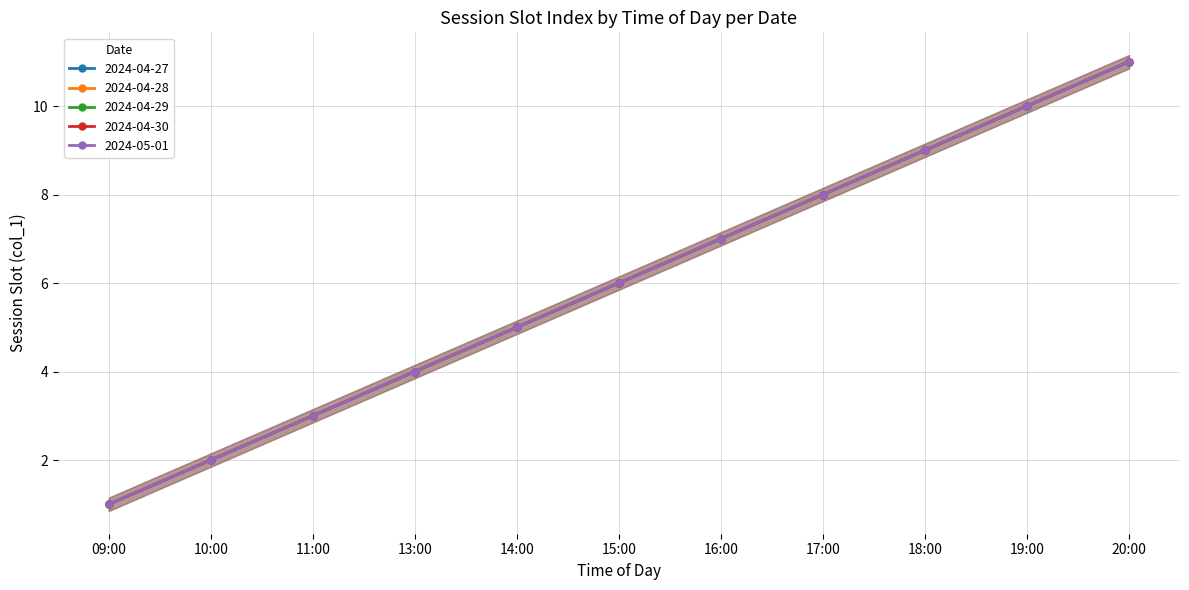

How many data points in 2024-04-30 are less than 6?

5